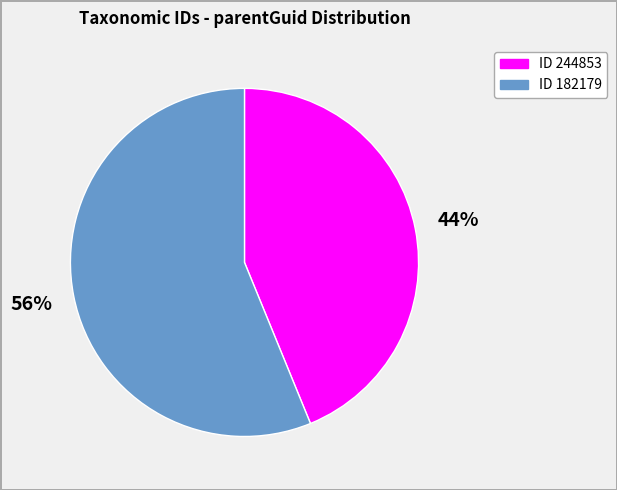

What is the ratio of the value at ID 182179 to the value at ID 244853?

1.3